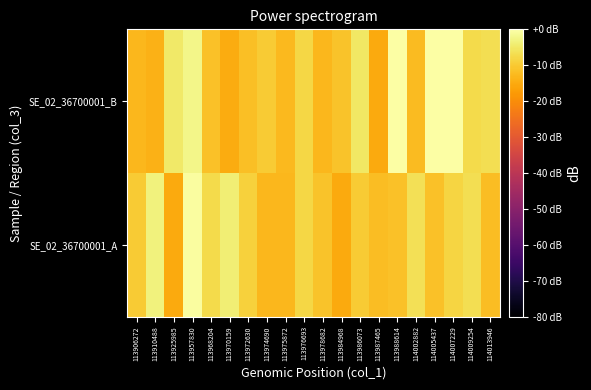

Reading left to right, transcribe all the data shown in this chart.

SE_02_36700001_A: 113906272=-9.8	113910488=-3.3	113925985=-15.3	113957830=-0.6	113968204=-7.4	113970159=-4.0	113972630=-8.8	113974690=-13.1	113975872=-13.1	113976693=-8.0	113978682=-11.2	113984968=-15.2	113986073=-9.9	113987465=-12.1	113988614=-11.3	114002882=-6.3	114005437=-11.3	114007229=-8.1	114009254=-6.8	114013946=-11.9
SE_02_36700001_B: 113906272=-13.0	113910488=-14.0	113925985=-4.8	113957830=-2.2	113968204=-11.4	113970159=-14.9	113972630=-11.8	113974690=-9.9	113975872=-12.8	113976693=-8.1	113978682=-13.0	113984968=-11.1	113986073=-5.2	113987465=-15.2	113988614=0.0	114002882=-12.3	114005437=0.0	114007229=0.0	114009254=-7.4	114013946=-6.7